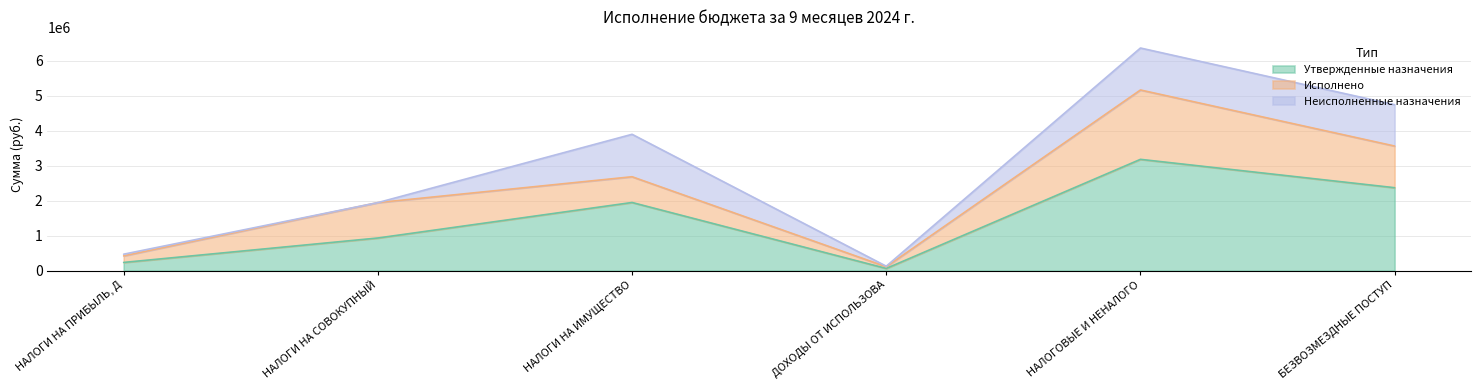

Reading left to right, transcribe all the data shown in this chart.

Утвержденные назначения: НАЛОГИ НА ПРИБЫЛЬ, ДОХОДЫ=235375.0	НАЛОГИ НА СОВОКУПНЫЙ ДОХОД=933063.0	НАЛОГИ НА ИМУЩЕСТВО=1947316.0	ДОХОДЫ ОТ ИСПОЛЬЗОВАНИЯ ИМУЩЕСТВА=63600.0	НАЛОГОВЫЕ И НЕНАЛОГОВЫЕ ДОХОДЫ=3179354.0	БЕЗВОЗМЕЗДНЫЕ ПОСТУПЛЕНИЯ=2369596.0
Исполнено: НАЛОГИ НА ПРИБЫЛЬ, ДОХОДЫ=187111.1	НАЛОГИ НА СОВОКУПНЫЙ ДОХОД=1010895.0	НАЛОГИ НА ИМУЩЕСТВО=735231.5	ДОХОДЫ ОТ ИСПОЛЬЗОВАНИЯ ИМУЩЕСТВА=47700.0	НАЛОГОВЫЕ И НЕНАЛОГОВЫЕ ДОХОДЫ=1980937.7	БЕЗВОЗМЕЗДНЫЕ ПОСТУПЛЕНИЯ=1189667.5
Неисполненные назначения: НАЛОГИ НА ПРИБЫЛЬ, ДОХОДЫ=48263.9	НАЛОГИ НА СОВОКУПНЫЙ ДОХОД=0.0	НАЛОГИ НА ИМУЩЕСТВО=1212084.5	ДОХОДЫ ОТ ИСПОЛЬЗОВАНИЯ ИМУЩЕСТВА=15900.0	НАЛОГОВЫЕ И НЕНАЛОГОВЫЕ ДОХОДЫ=1198416.3	БЕЗВОЗМЕЗДНЫЕ ПОСТУПЛЕНИЯ=1179928.5